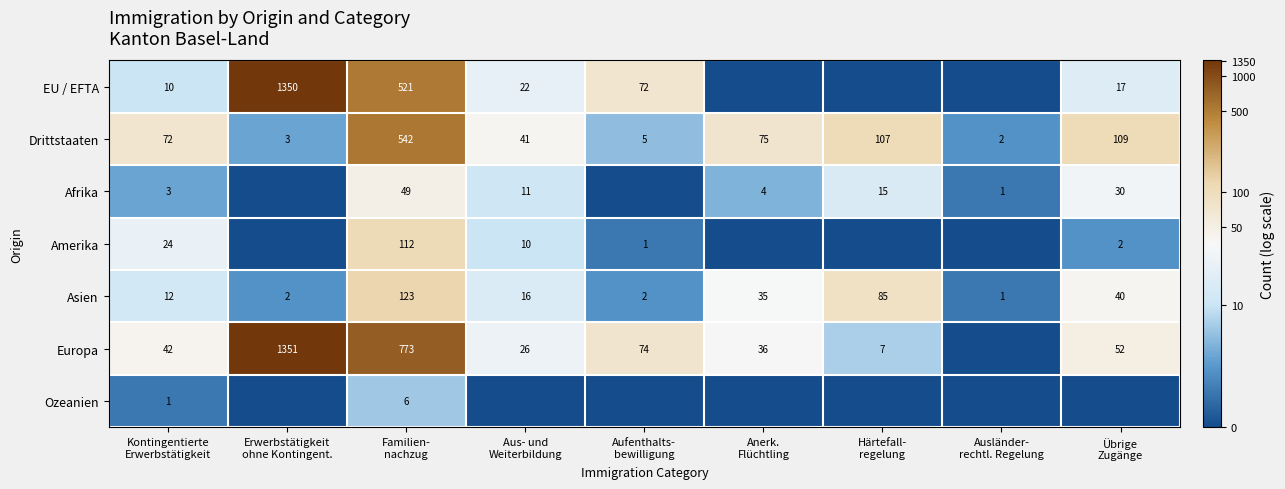

What is the difference between the maximum and minimum values in the Asien series?

122